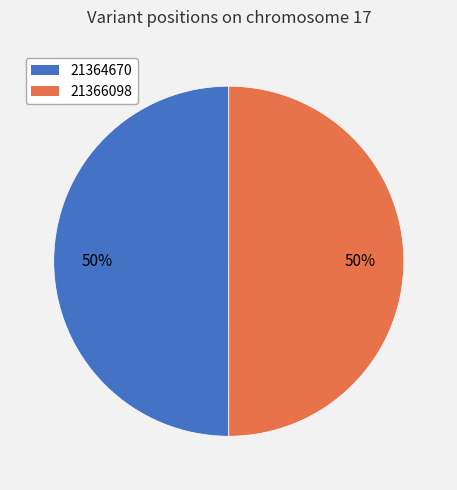

To the nearest percent, what percentage of the pie is 21364670?

50%